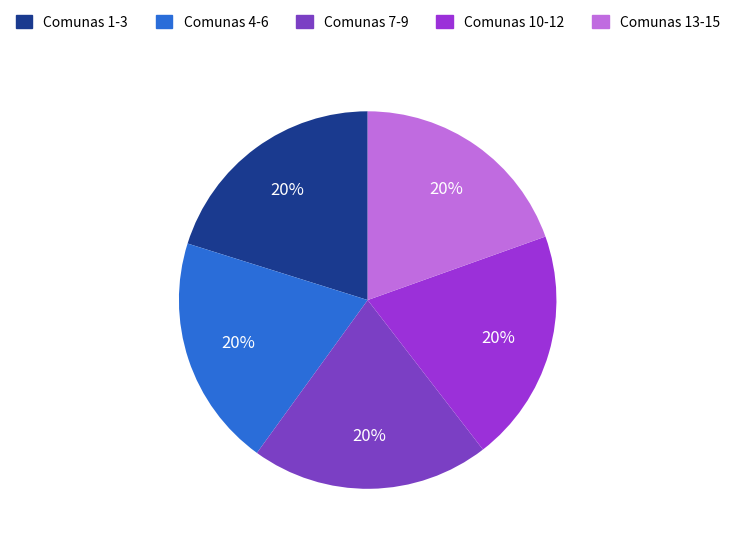

Is Comunas 10-12 the majority of the pie?

No